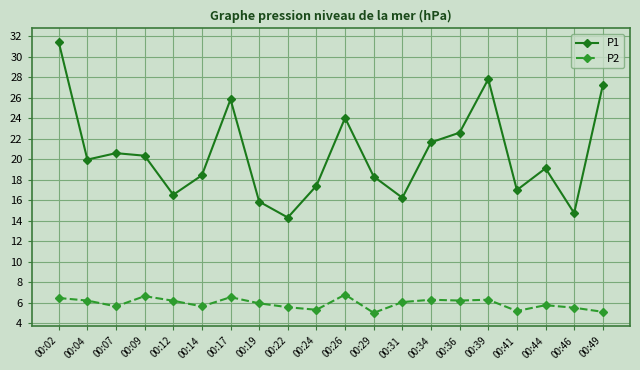

Rank the series by their average value, from highest to lowest.

P1, P2